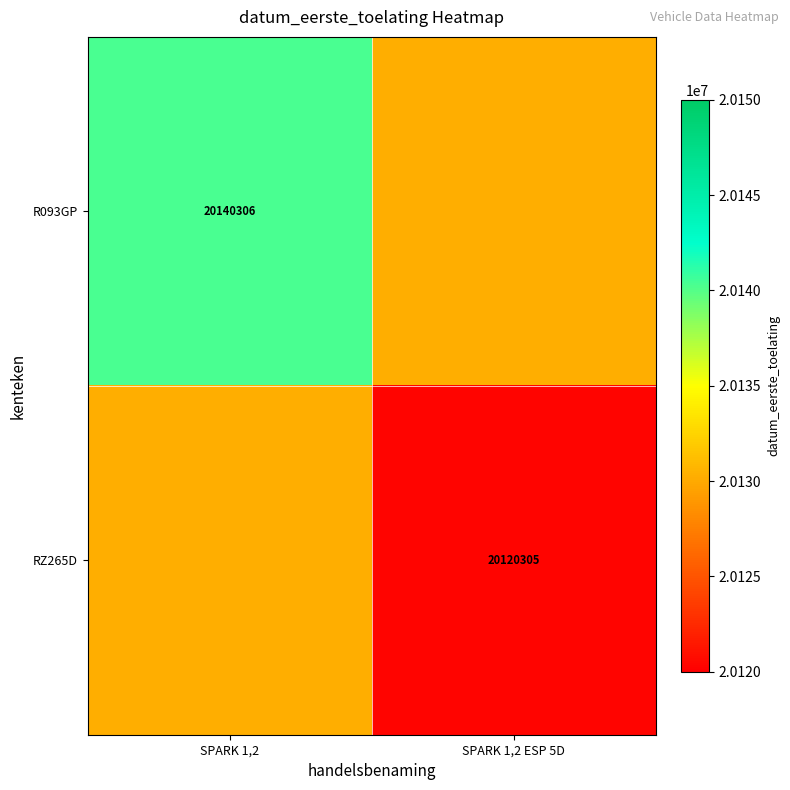

The value of RZ265D at SPARK 1,2 ESP 5D is 8407703.6. True or false?

False